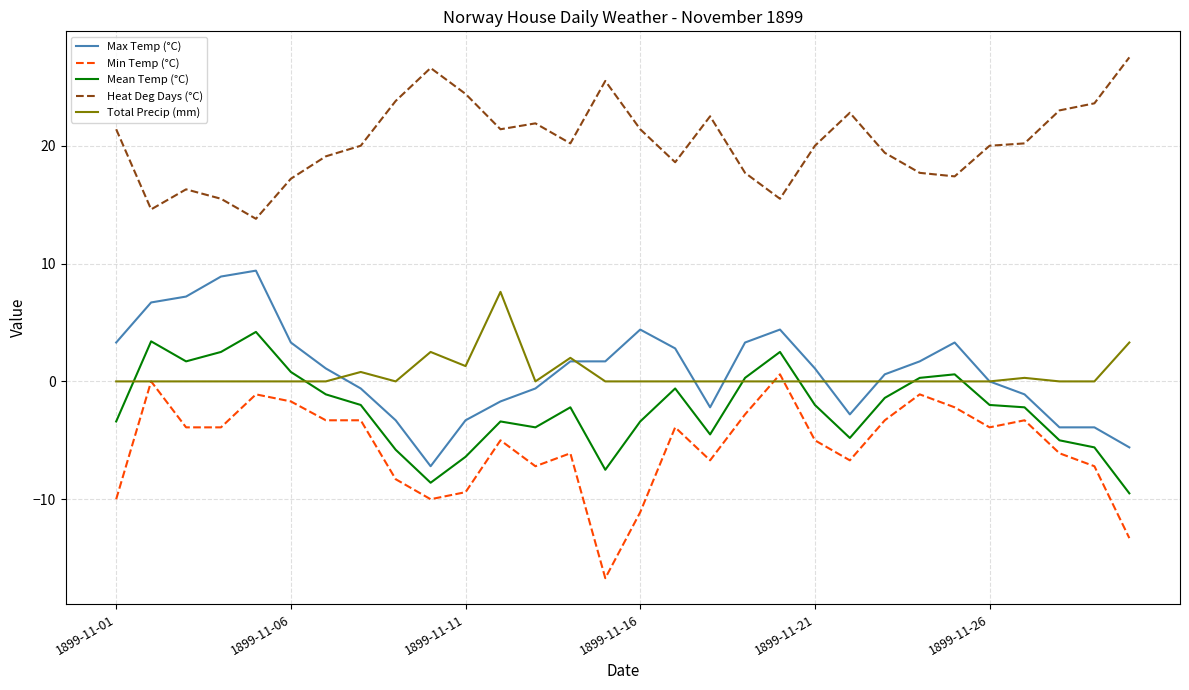

What is the maximum value shown in the chart?

27.5